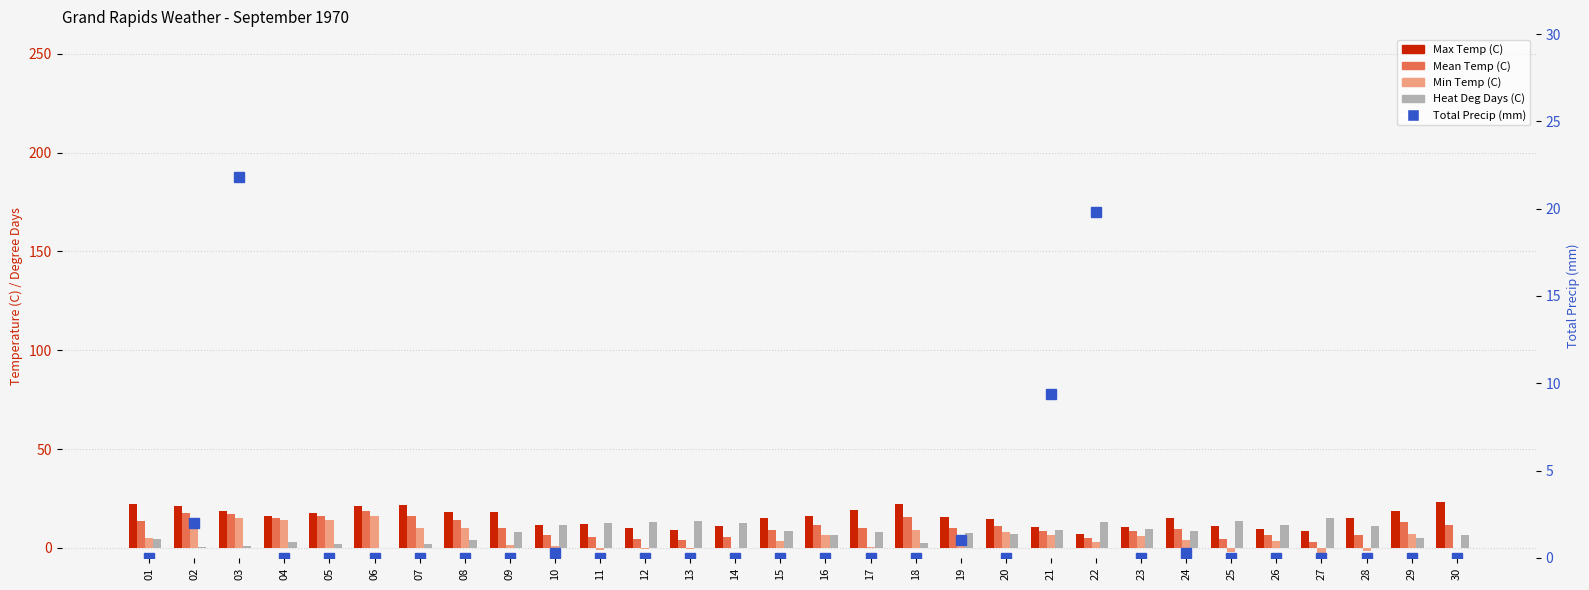

Which has a higher value, 20 or 28?

28